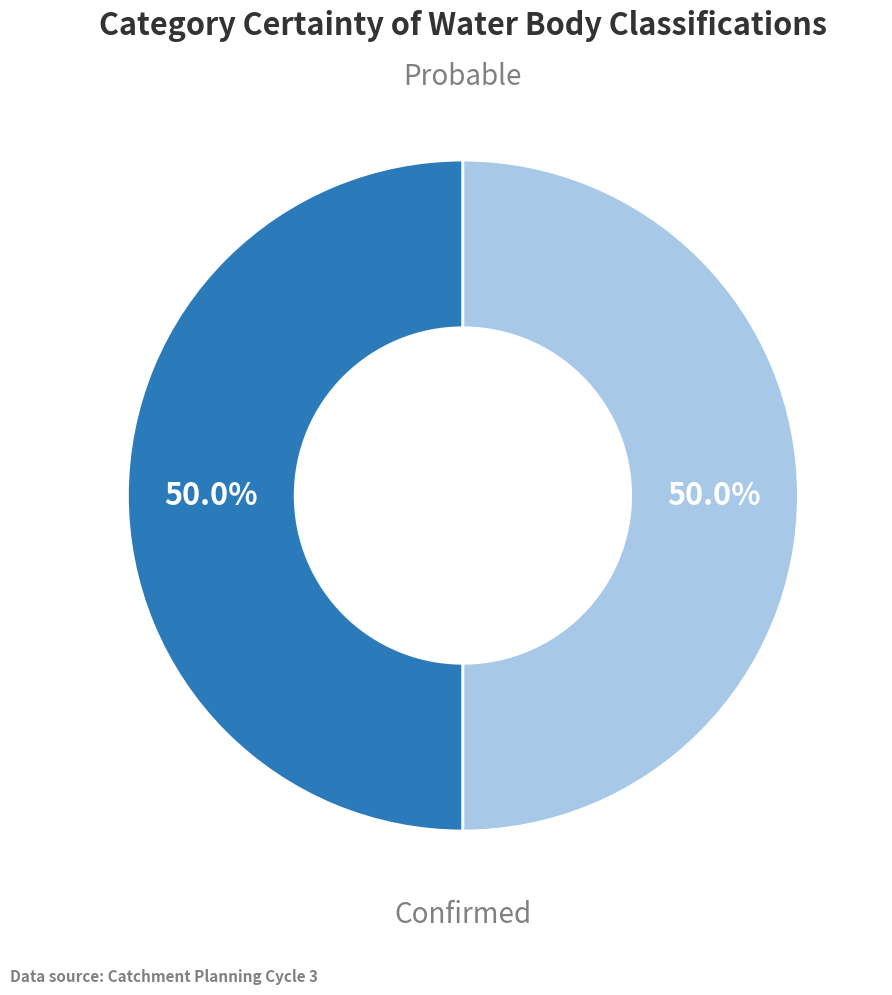

How many slices are in this pie chart?

2